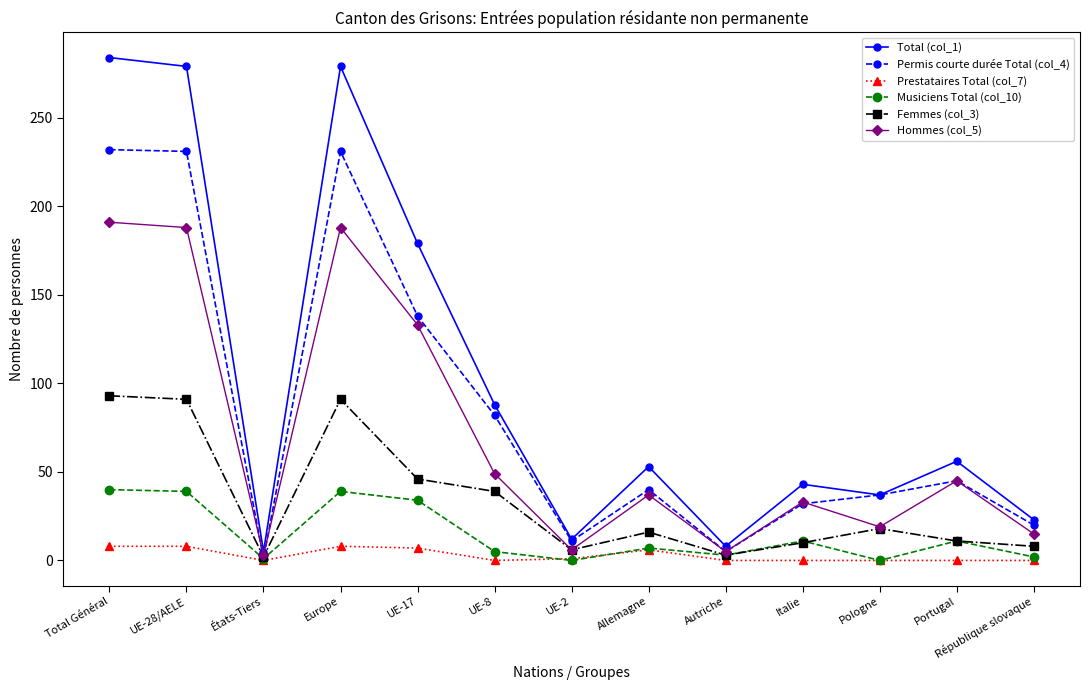

What is the difference between the Musiciens Total (col_10) values at Allemagne and UE-17?

27